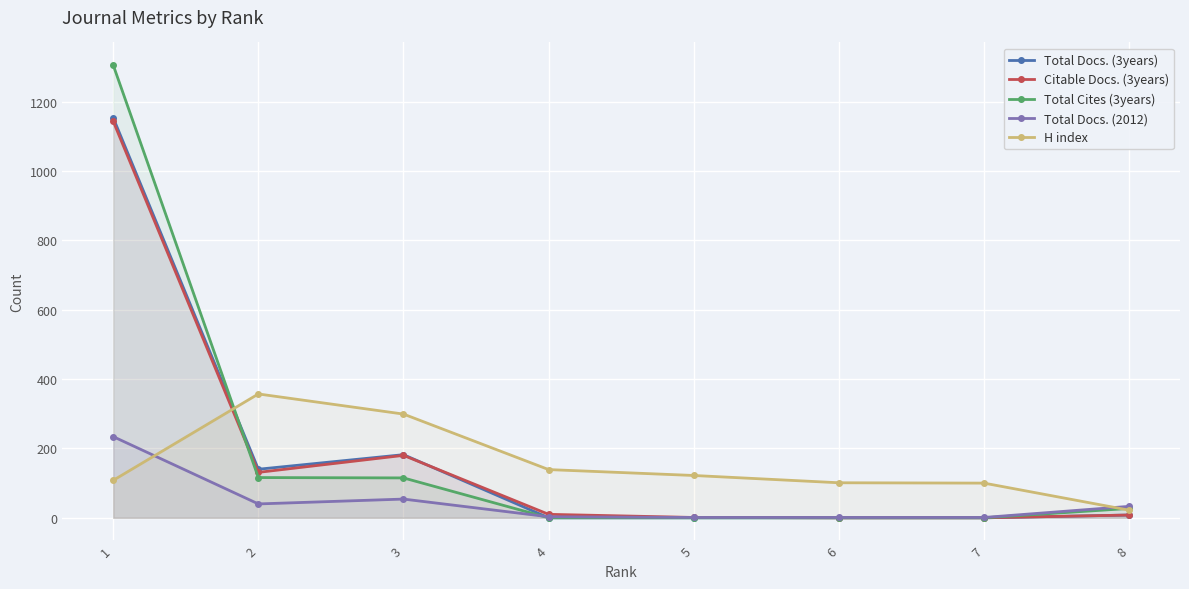

List the series in order of their peak value, lowest first.

Total Docs. (2012), H index, Citable Docs. (3years), Total Docs. (3years), Total Cites (3years)